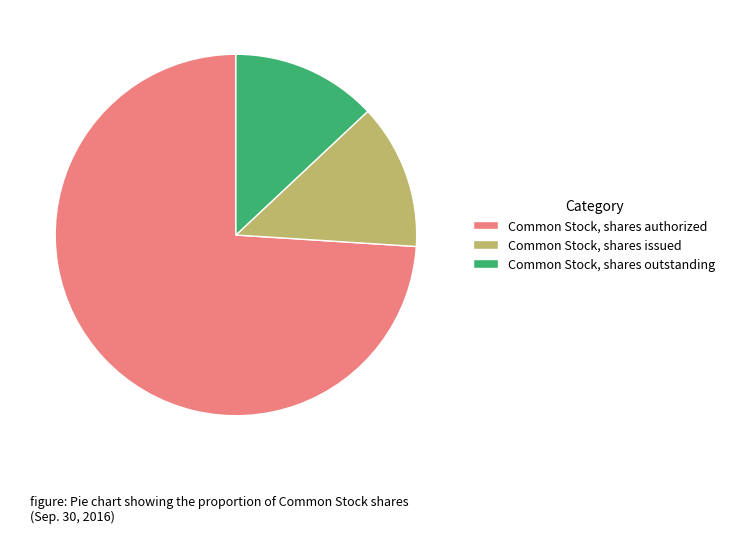

Which has a higher value, Common Stock, shares outstanding or Common Stock, shares authorized?

Common Stock, shares authorized